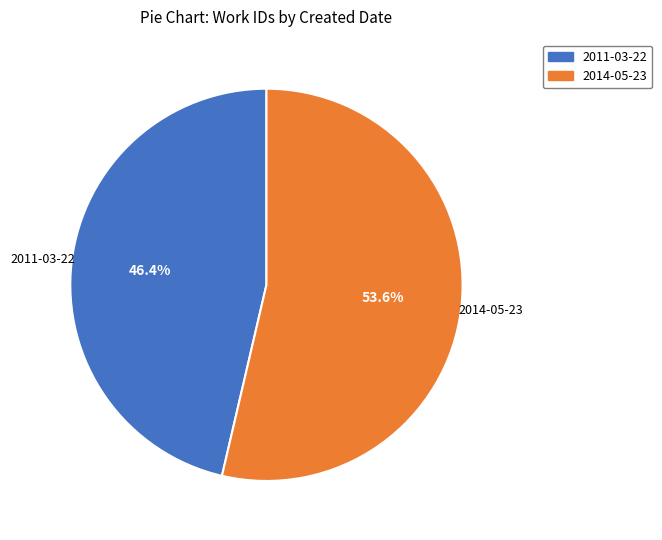

Which category has the smallest portion of the pie?

2011-03-22